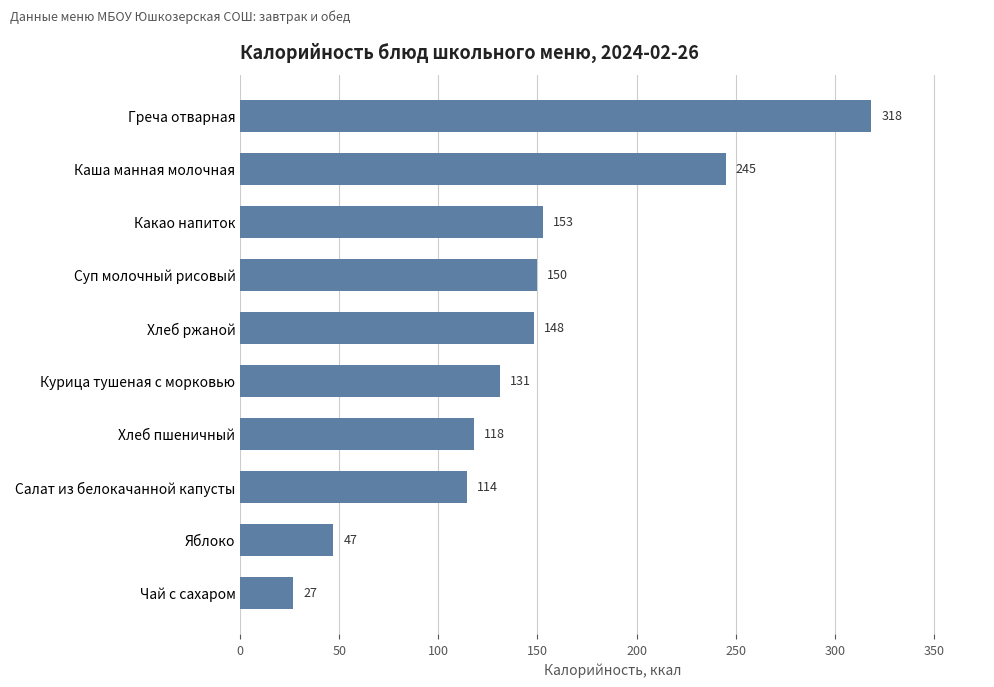

Count the number of data series in this chart.

1